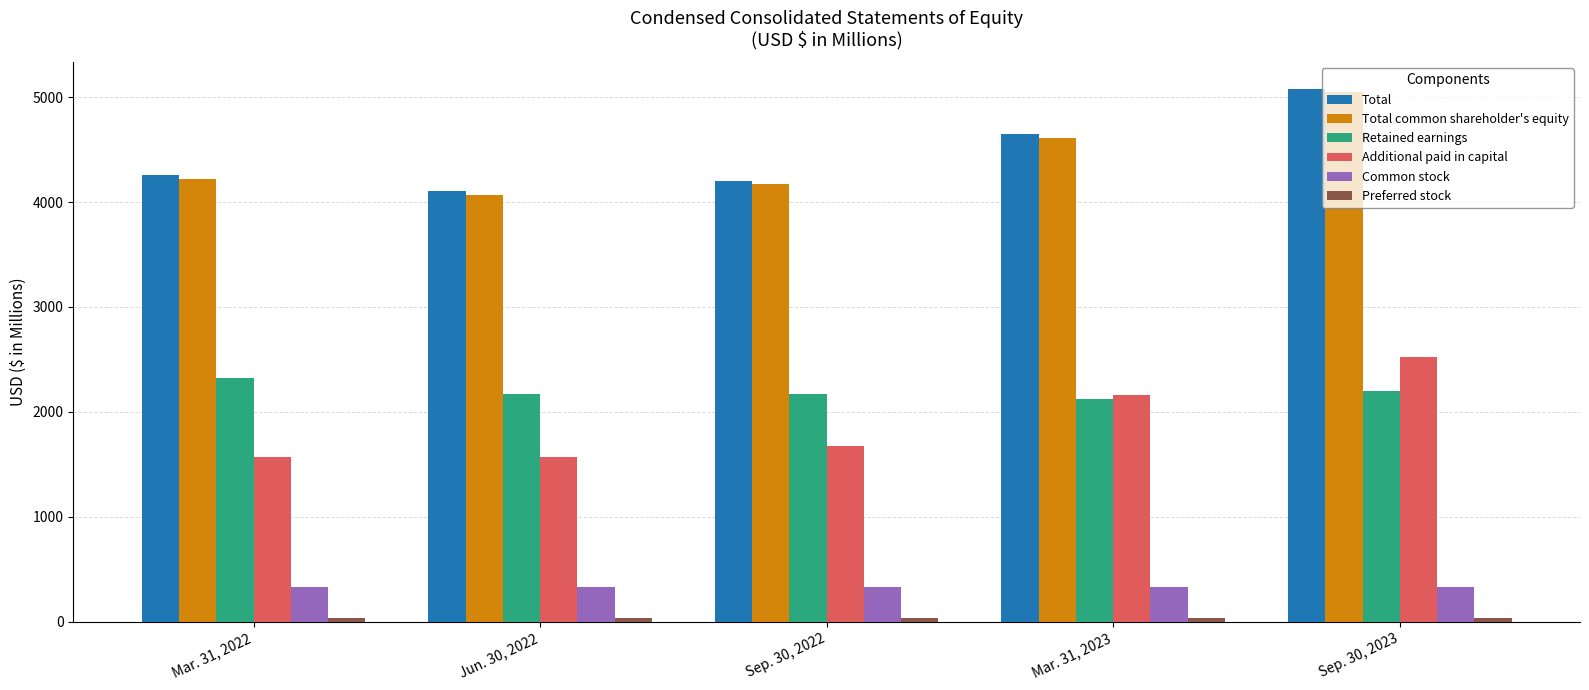

Read the Total common shareholder's equity value at Mar. 31, 2023.

4614.1